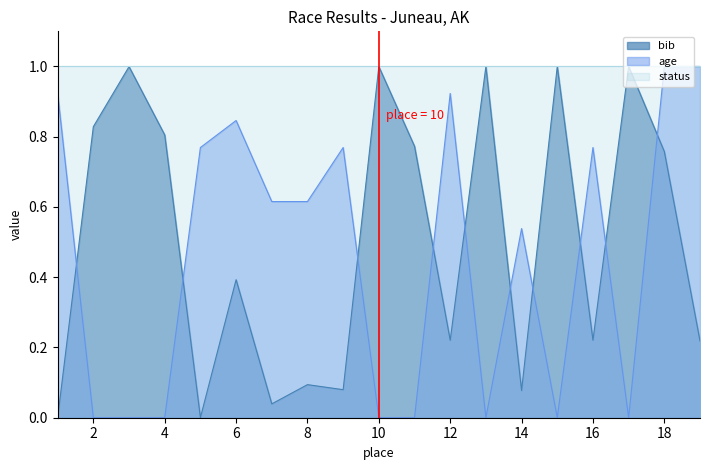

True or false: bib has a value of 0.0 at 5.

True